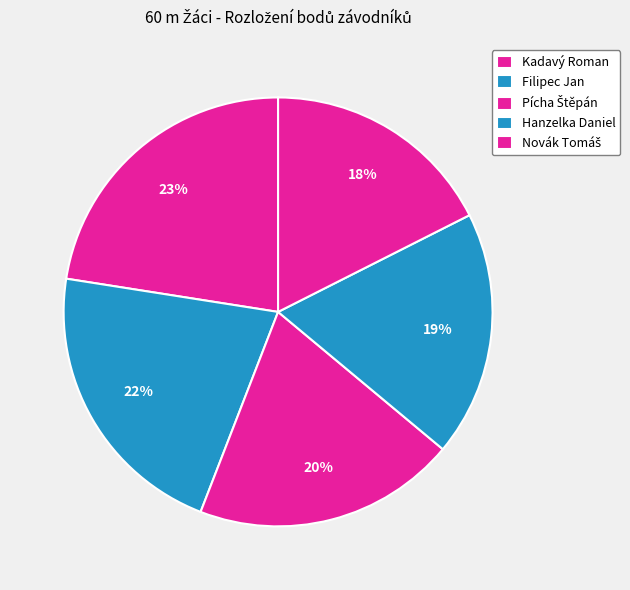

Does Filipec Jan account for over 50% of the chart?

No